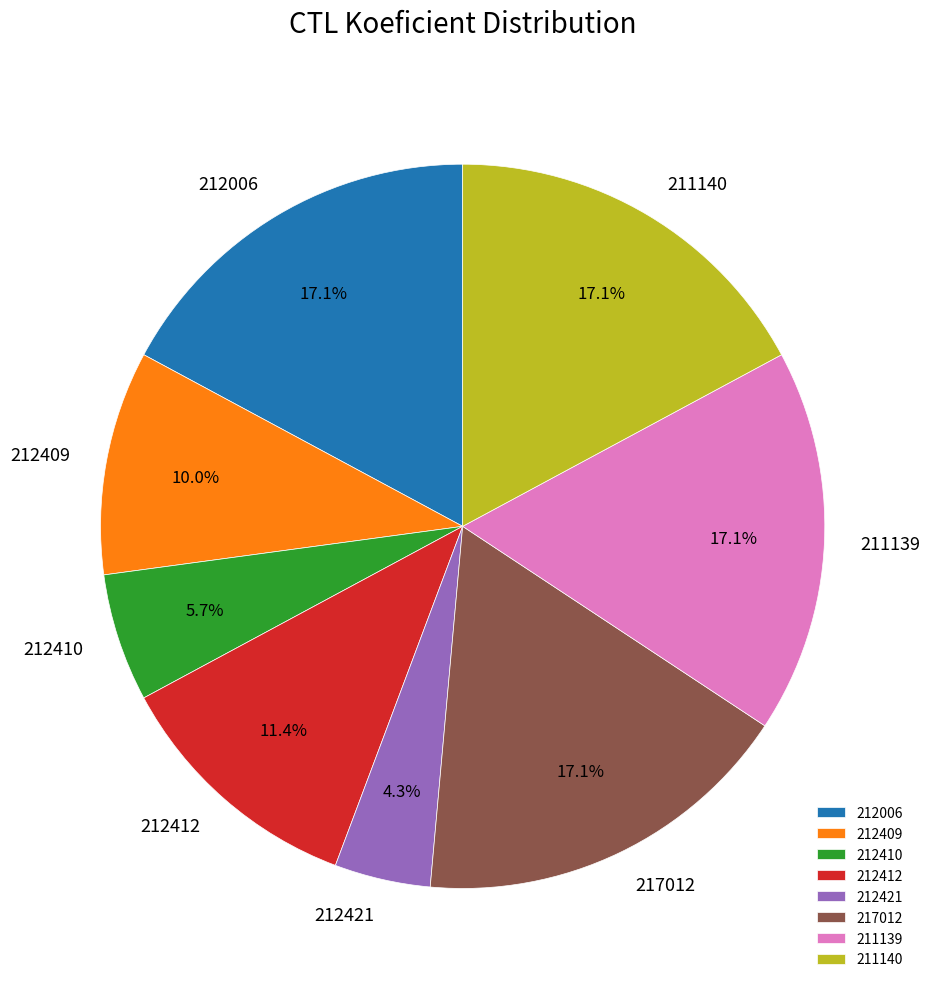

To the nearest percent, what percentage of the pie is 211140?

17%